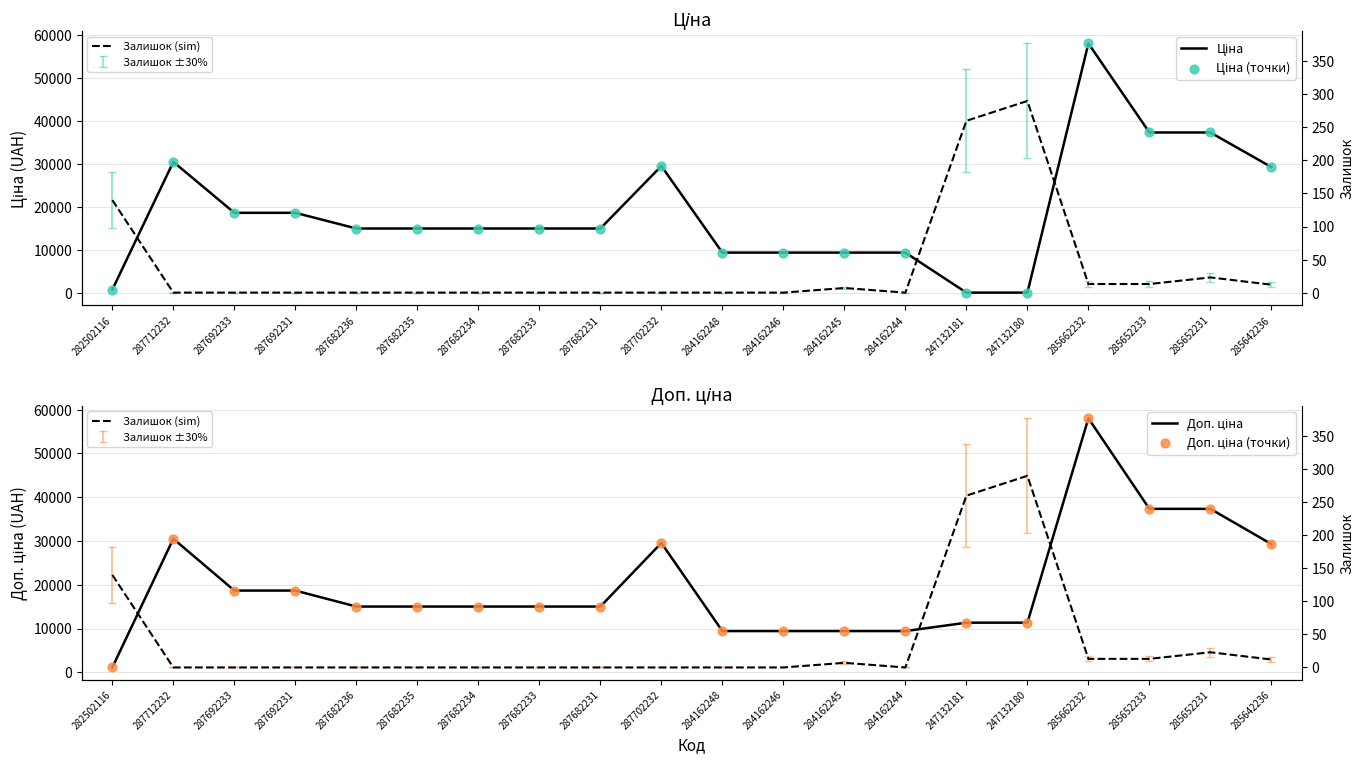

Which series has the widest spread of Y values?

Ціна